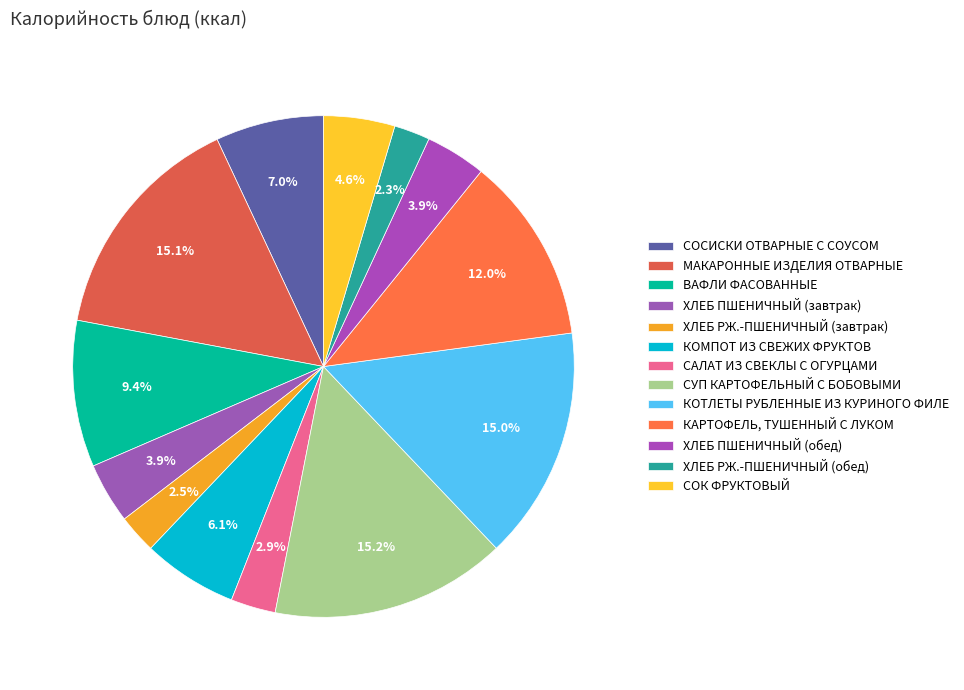

What percentage is NOT represented by КОТЛЕТЫ РУБЛЕННЫЕ ИЗ КУРИНОГО ФИЛЕ?

85.0%